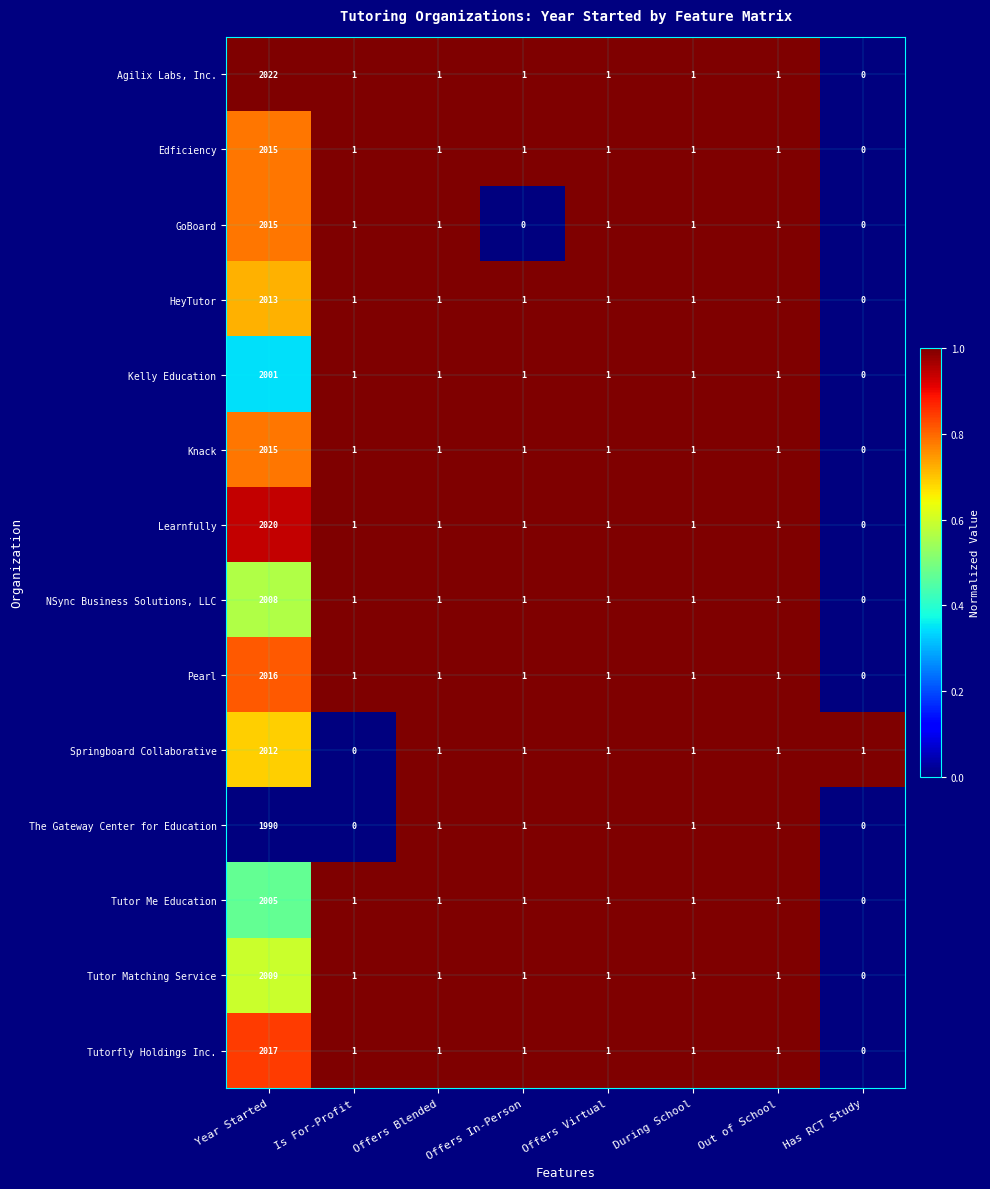

What is the spread (max minus min) of values at Has RCT Study?

1